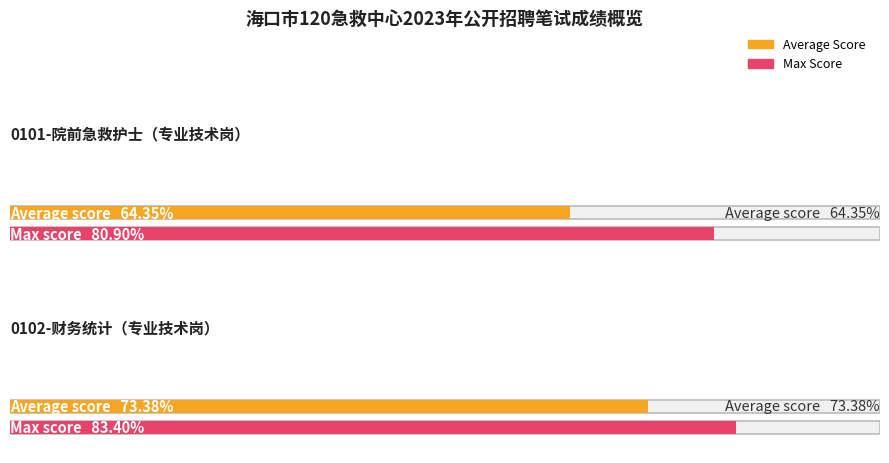

What is the maximum value shown in the chart?

83.4